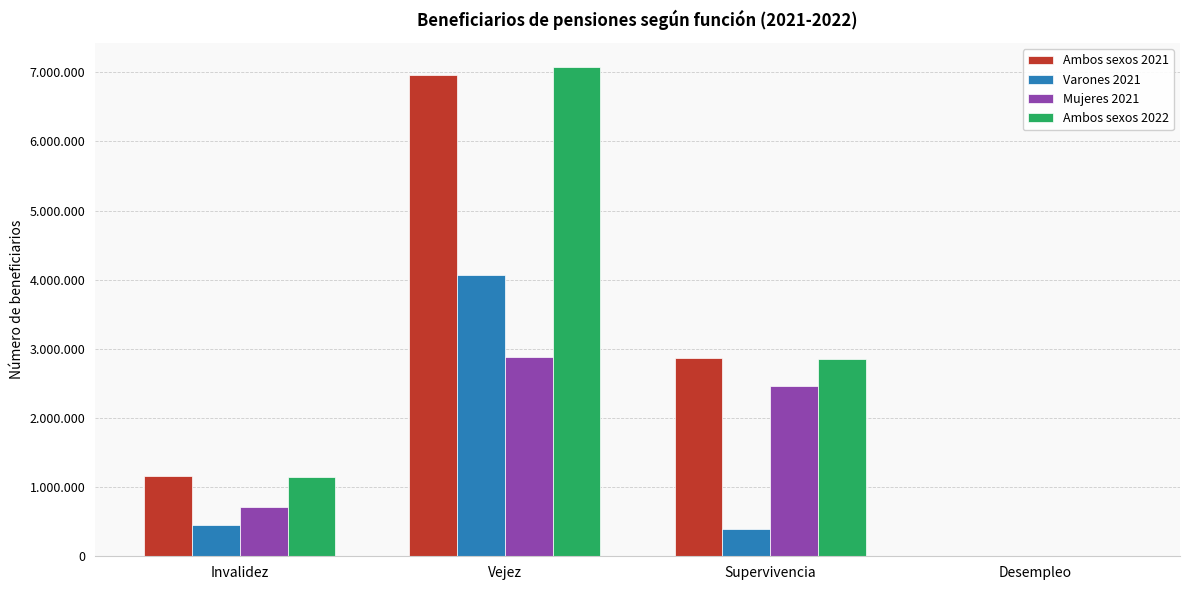

Are the bars grouped side by side (vs. stacked)?

Yes